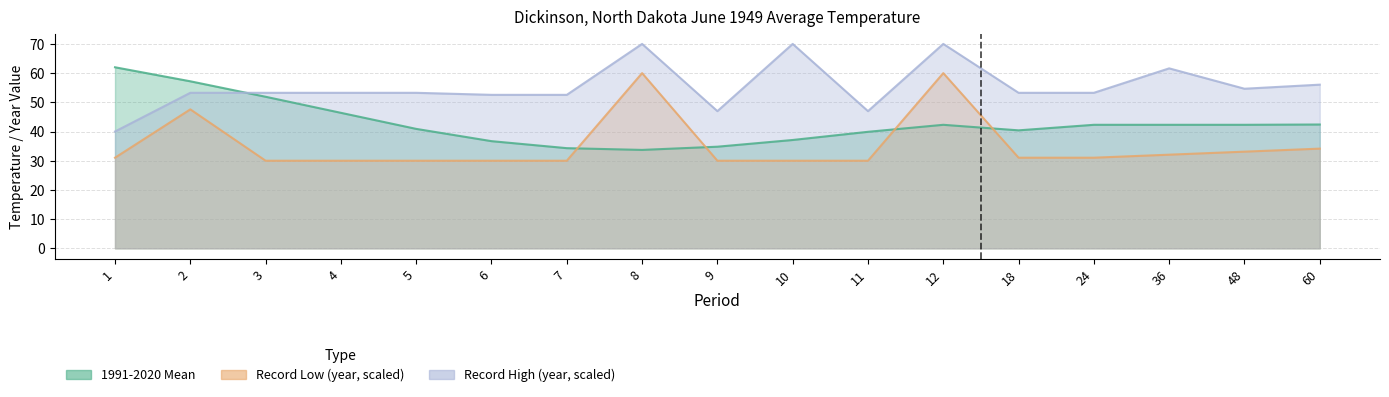

Reading left to right, what are all the values shown in this chart?

1991-2020 Mean: 1=62.0	2=57.2	3=51.9	4=46.4	5=40.9	6=36.7	7=34.3	8=33.7	9=34.8	10=37.1	11=39.9	12=42.3	18=40.4	24=42.3	36=42.3	48=42.3	60=42.4
Record Low: 1=31.0	2=47.6	3=30.0	4=30.0	5=30.0	6=30.0	7=30.0	8=60.0	9=30.0	10=30.0	11=30.0	12=60.0	18=31.0	24=31.0	36=32.1	48=33.1	60=34.1
Record High: 1=40.0	2=53.3	3=53.3	4=53.3	5=53.3	6=52.6	7=52.6	8=70.0	9=47.0	10=70.0	11=47.0	12=70.0	18=53.3	24=53.3	36=61.6	48=54.7	60=56.0